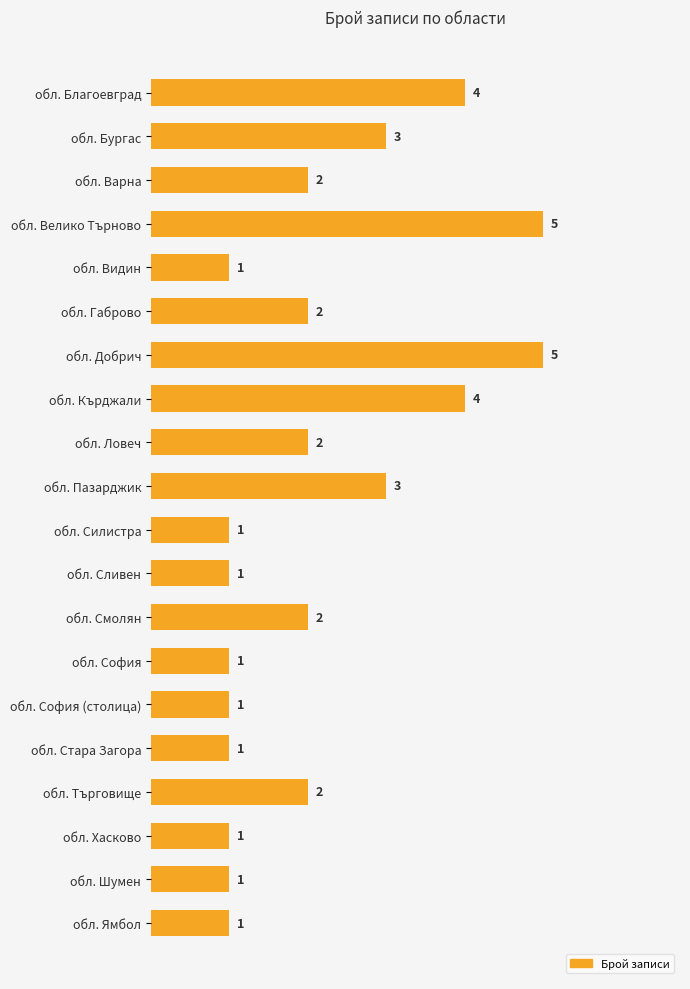

Count the values in the range 1 to 3.

16